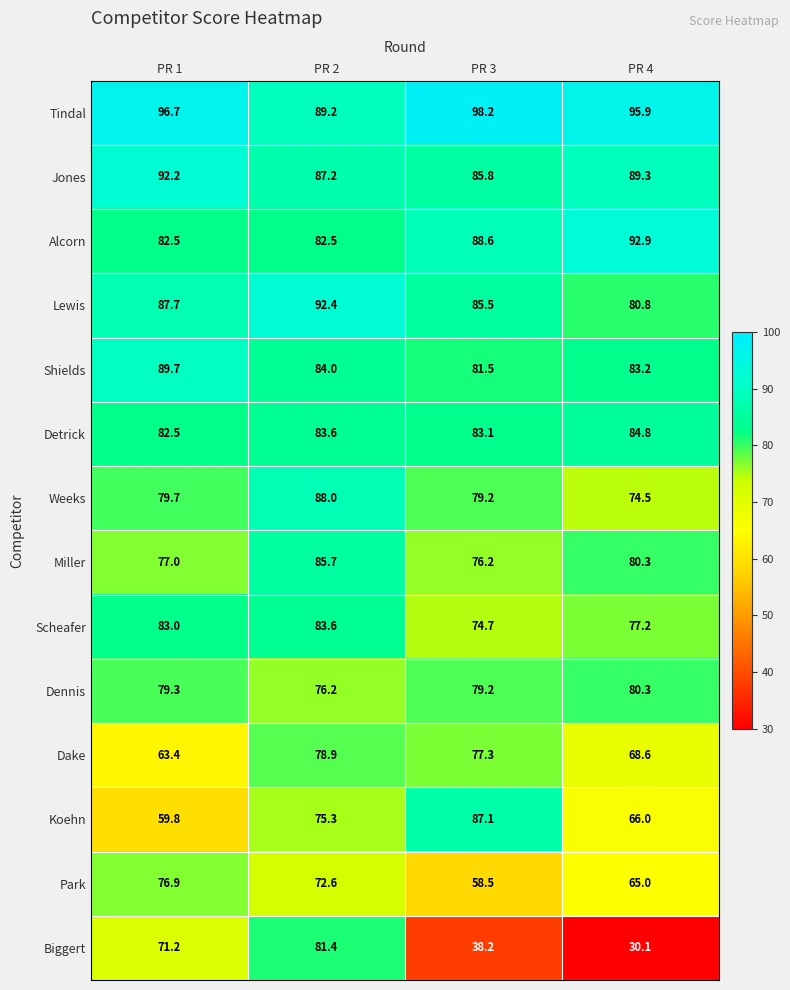

Which category has the highest value in the Lewis series?

PR 2